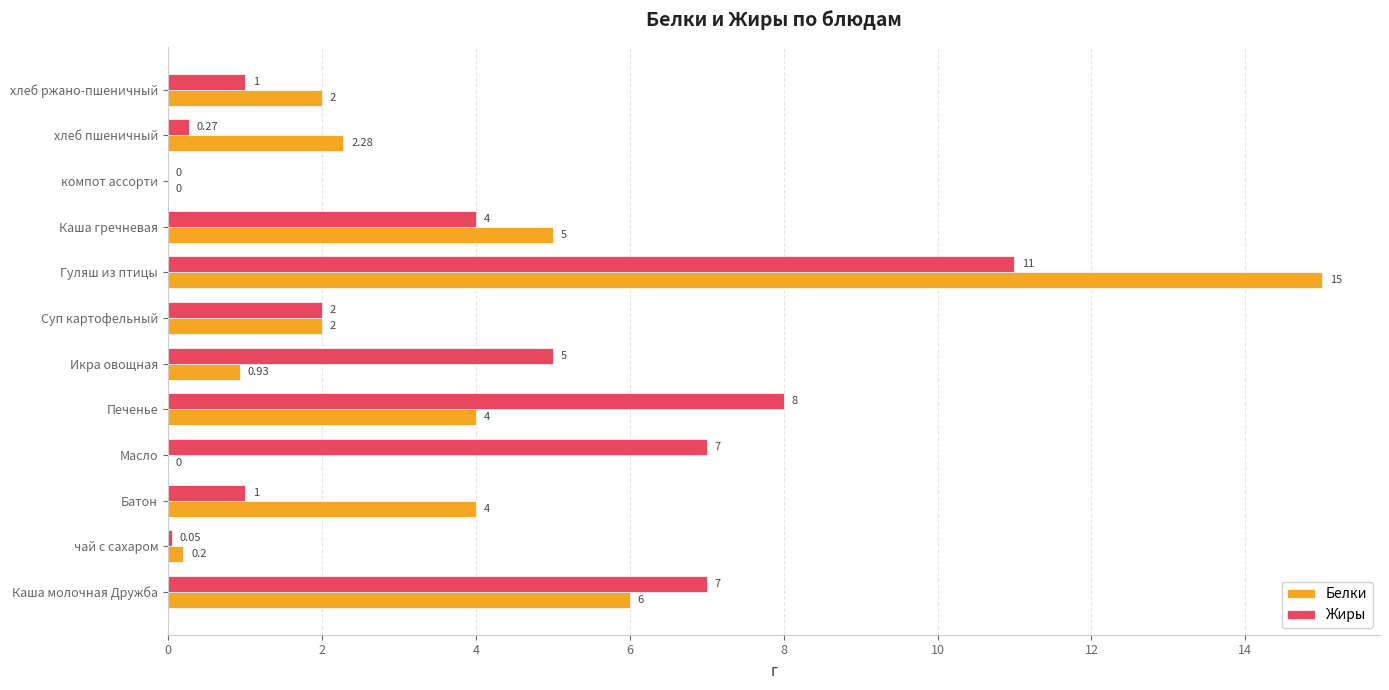

Which category has the highest value across all series?

Гуляш из птицы